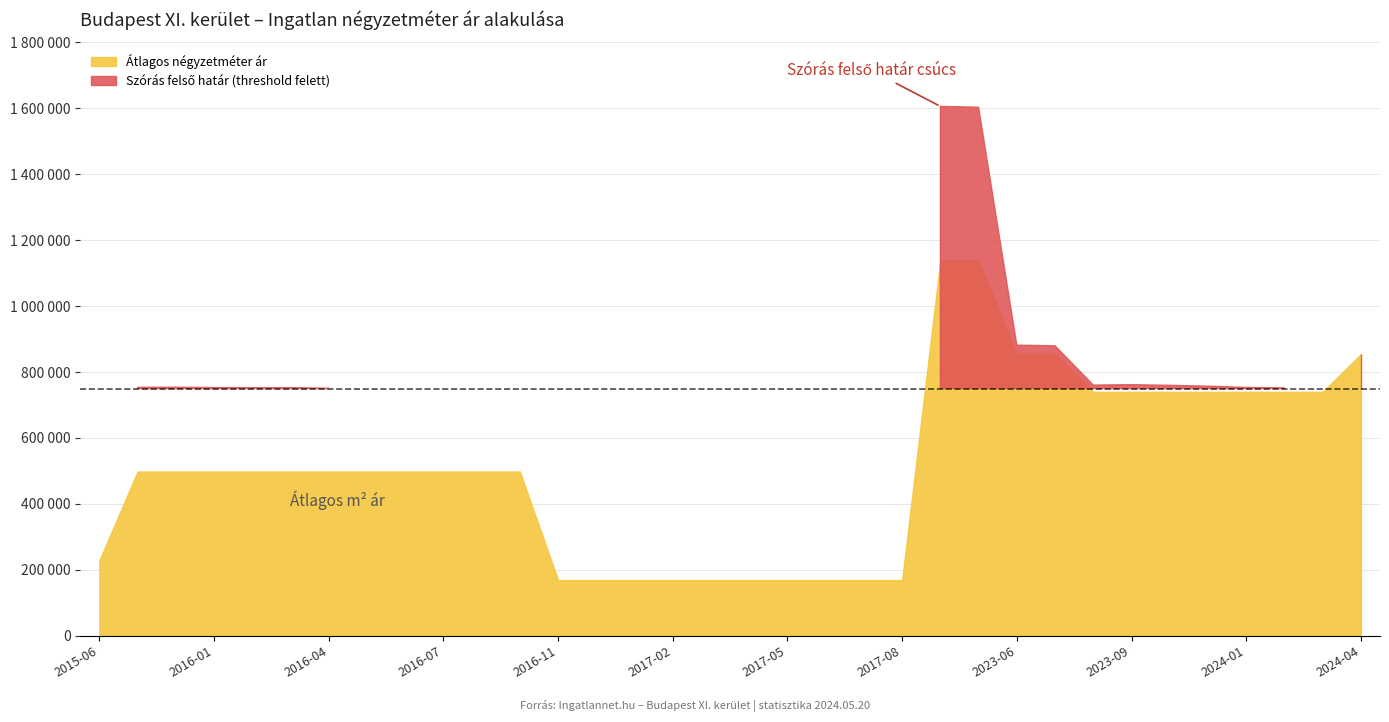

True or false: the data has more than 1 interior local peaks.

False